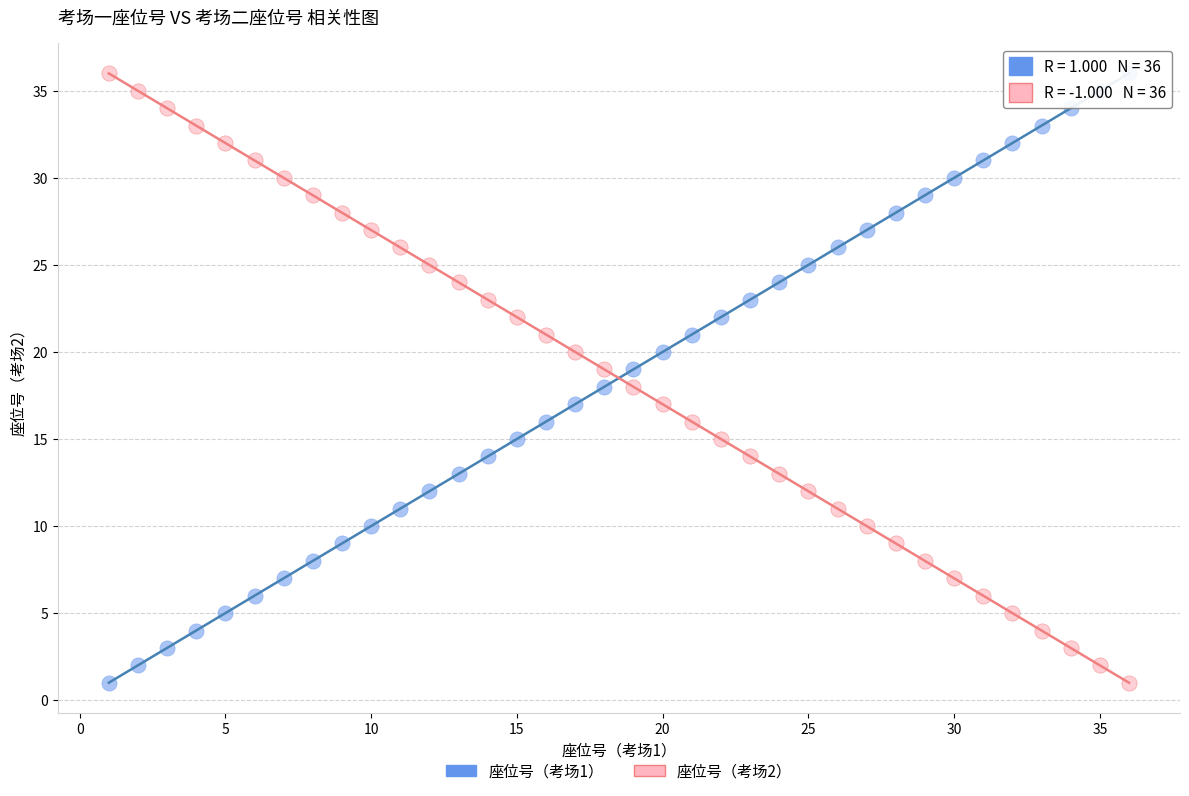

Across all data points, what is the range of X values (max minus min)?

35